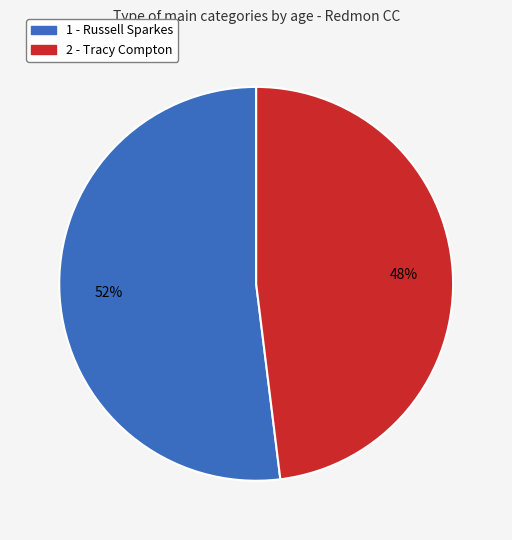

Which category has the smallest portion of the pie?

2 - Tracy Compton